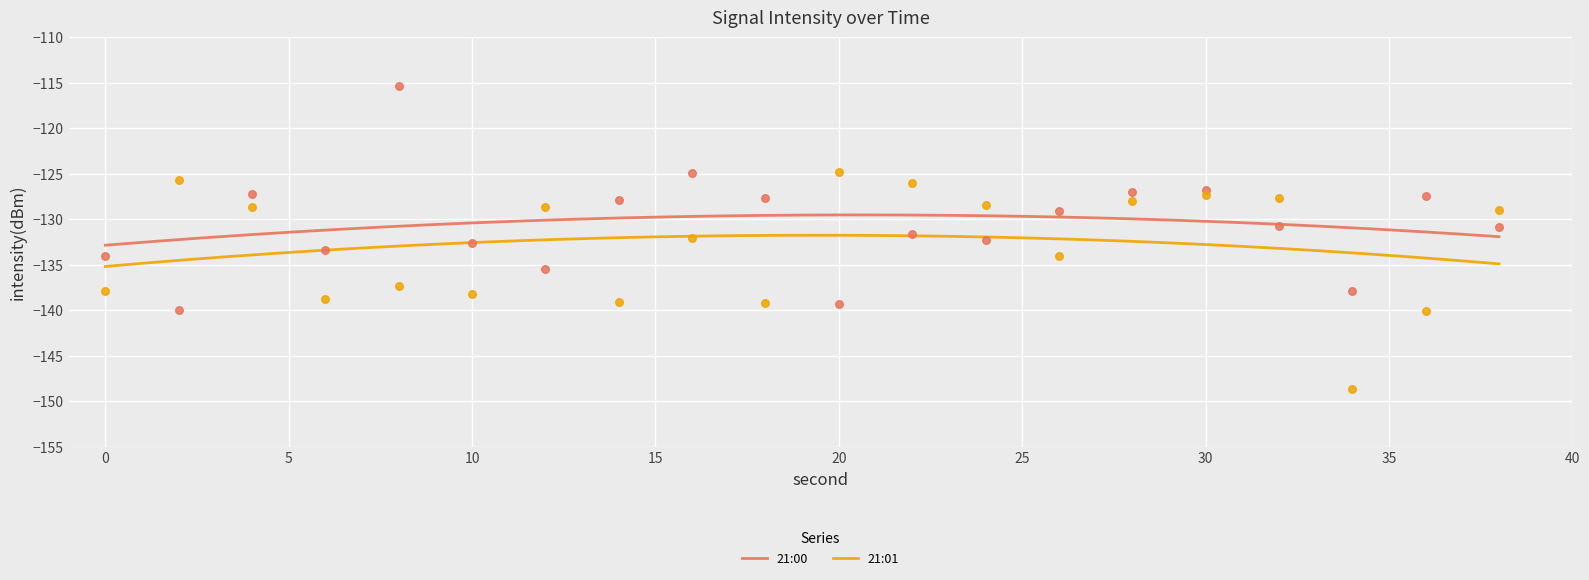

Which series reaches the maximum Y coordinate?

21:00